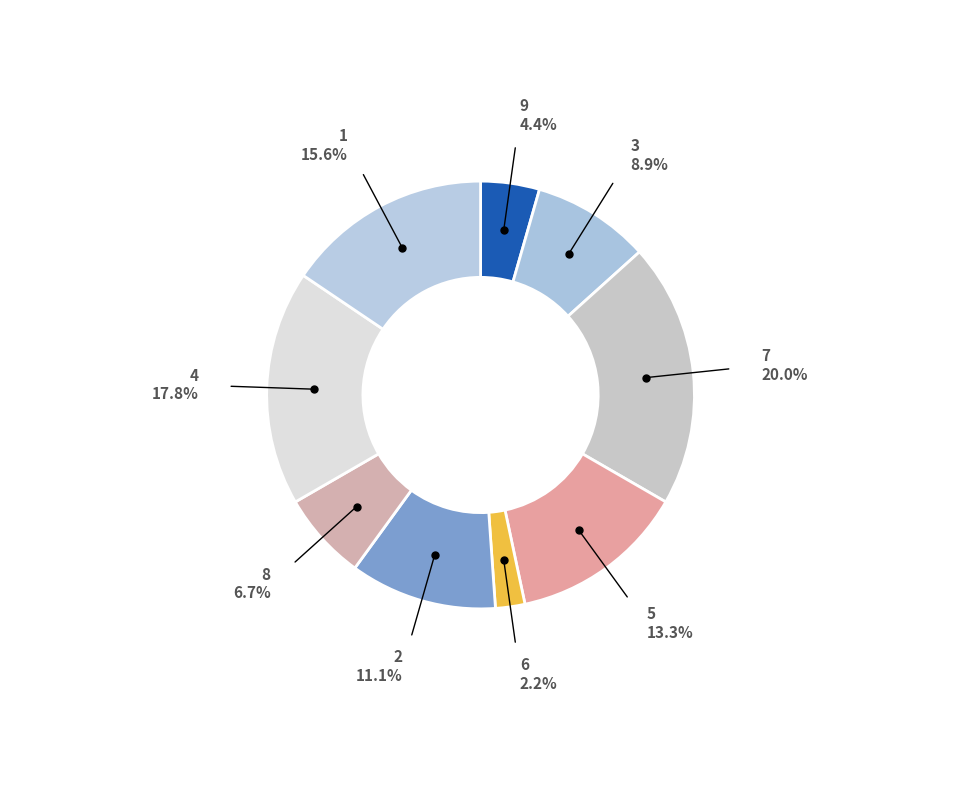

What is the largest slice in the pie chart?

7